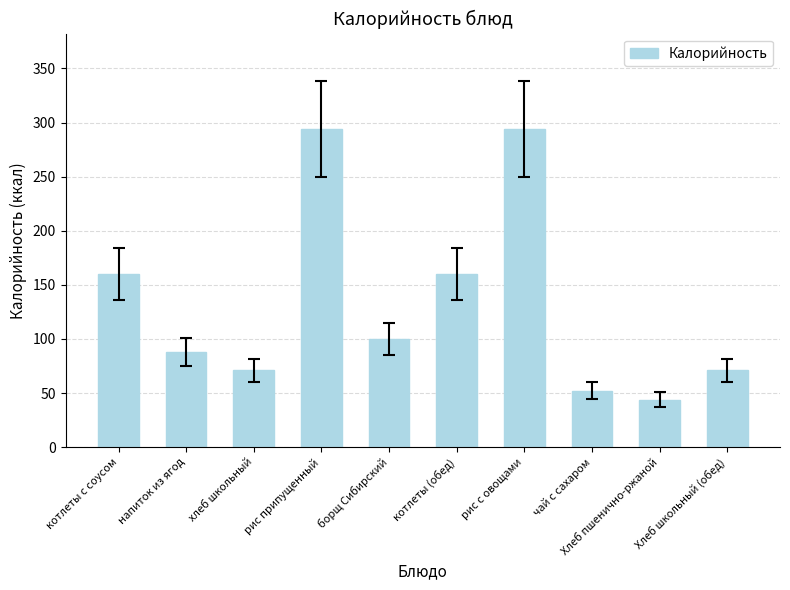

How many series are shown in this chart?

1